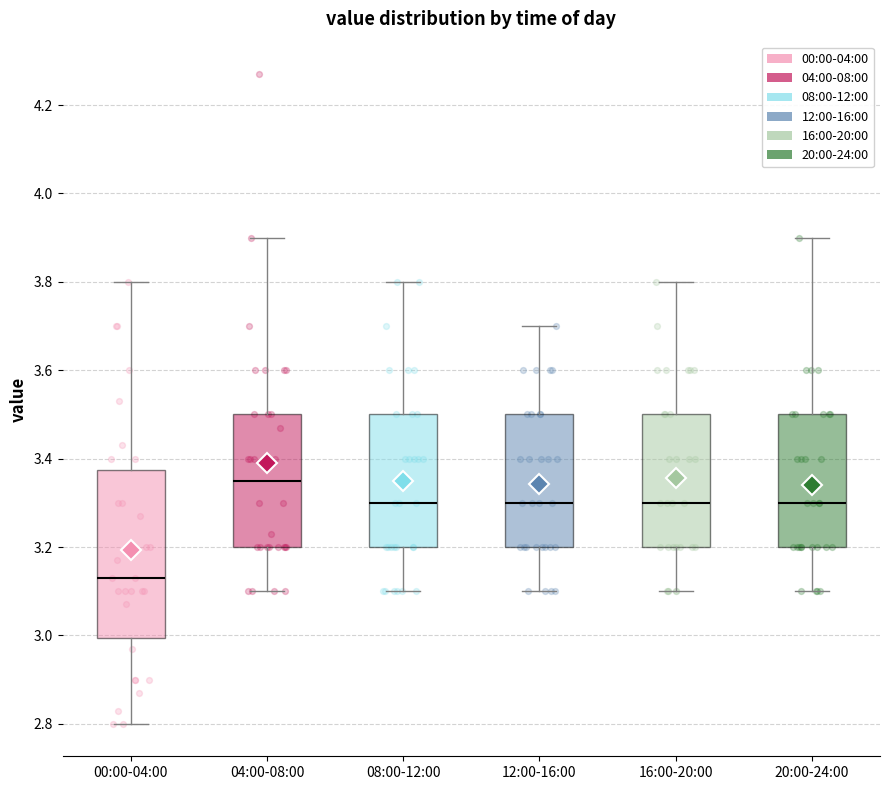

Where does the upper whisker of the box for 12:00-16:00 end on the y-axis? The values are not printed on the chart, so give them approximately, as read against the axis.

3.70